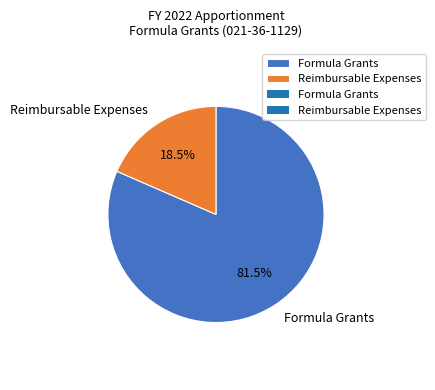

How many segments does this pie chart have?

2